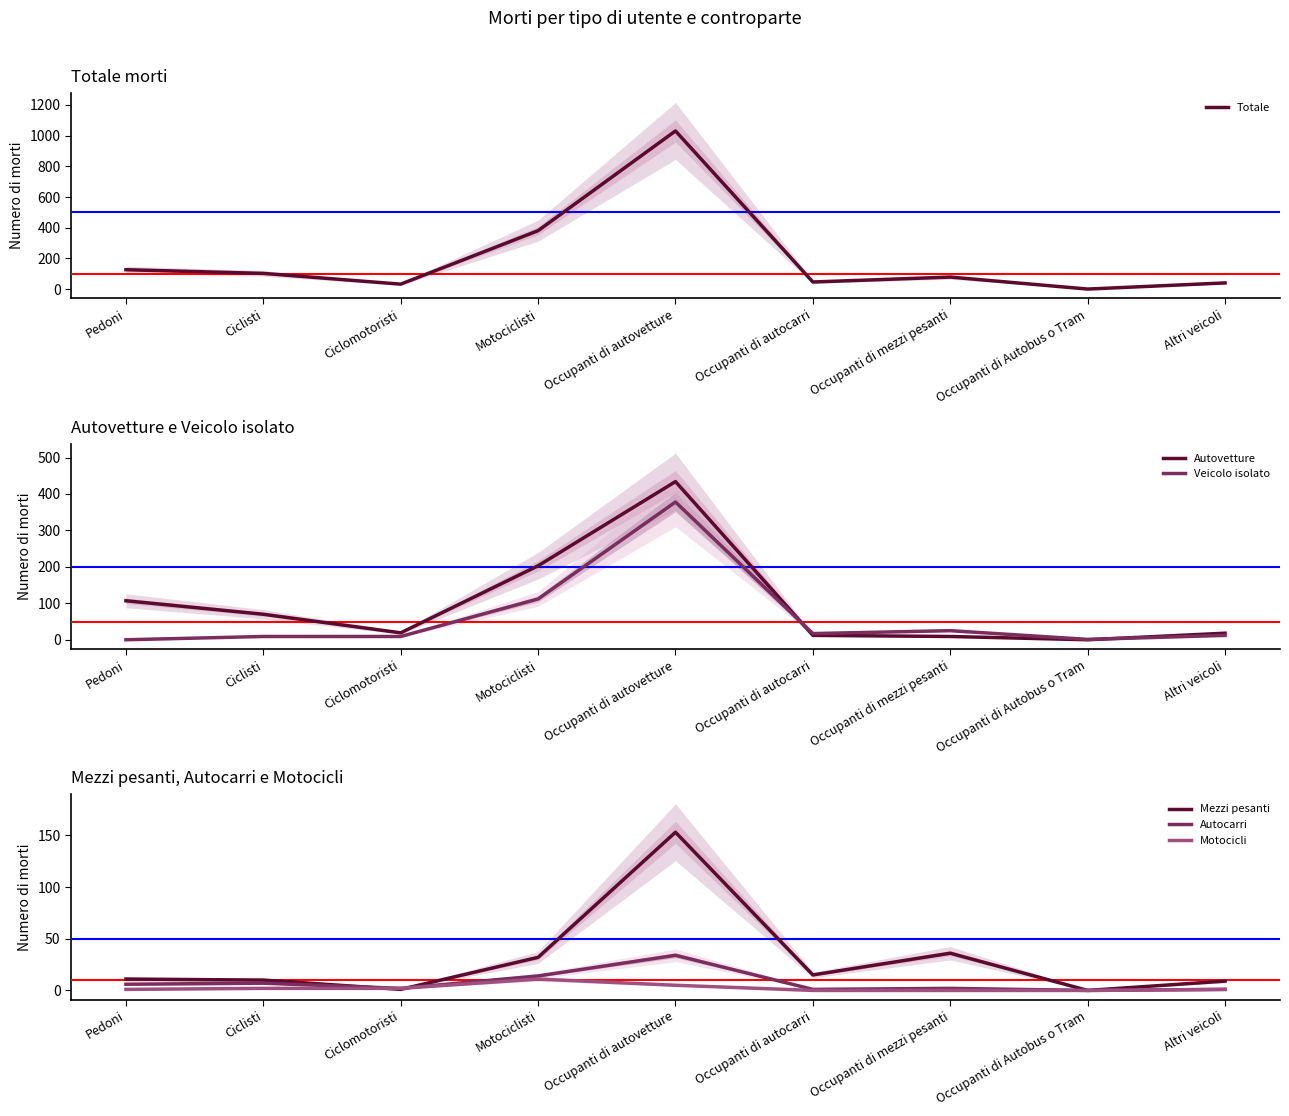

What is the label of the 3rd point from the left?

Ciclomotoristi